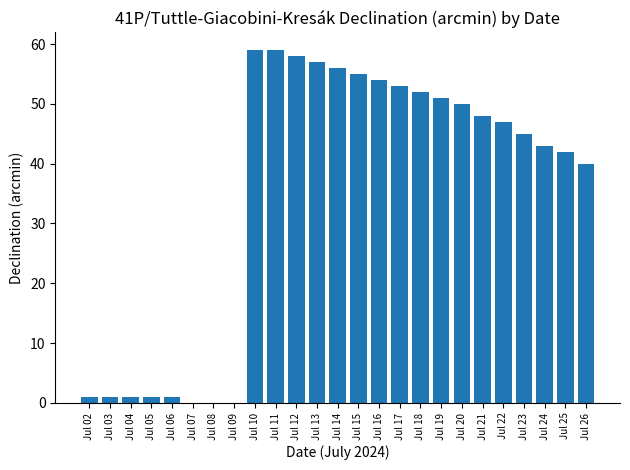

At which label is the value closest to 29?

Jul 26